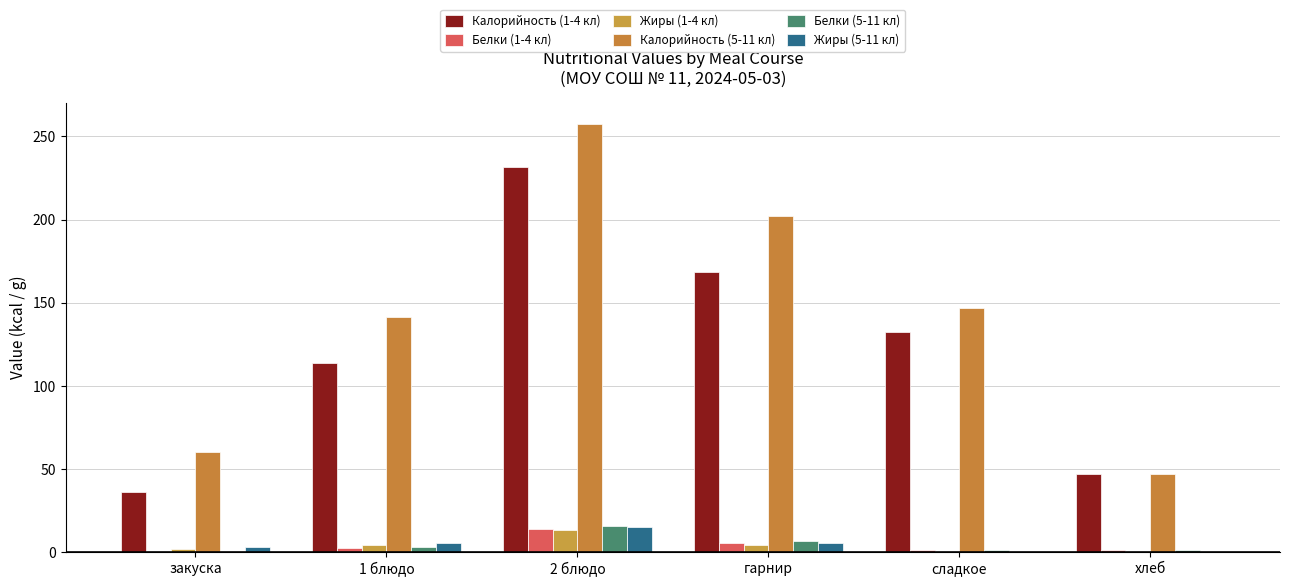

Are the bars grouped side by side (vs. stacked)?

Yes